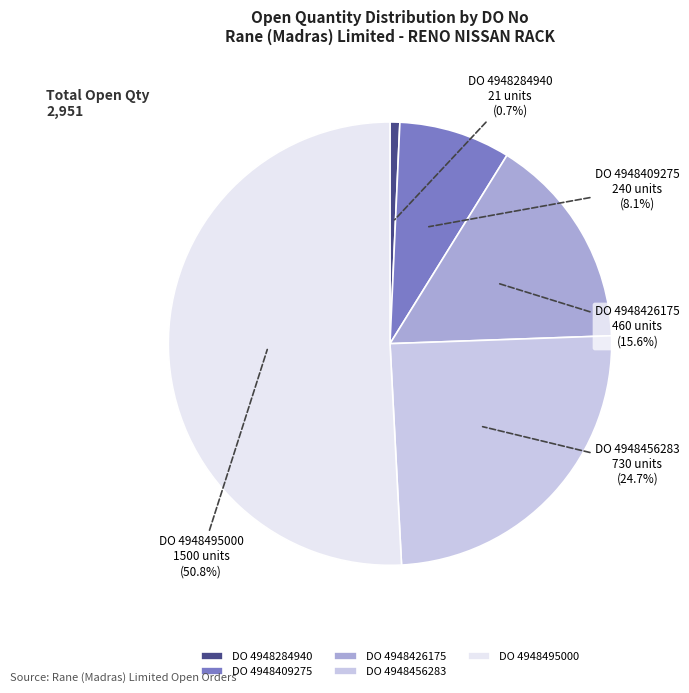

What is the smallest slice in the pie chart?

DO 4948284940